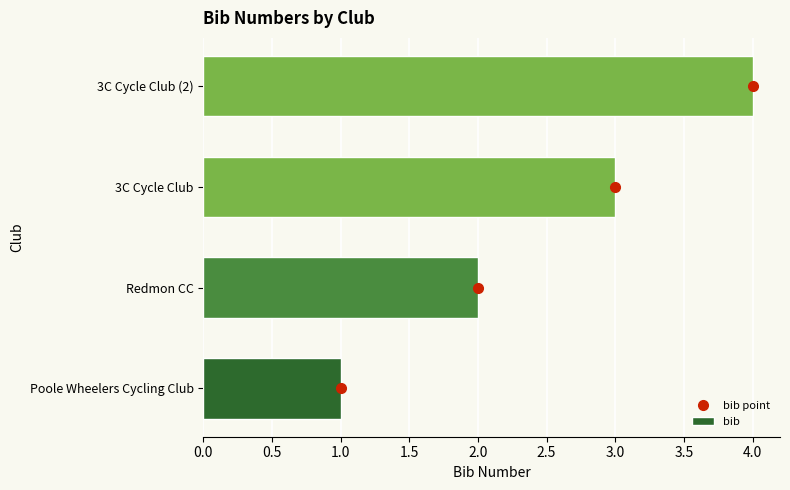

The value of bib at Redmon CC is 3. True or false?

False